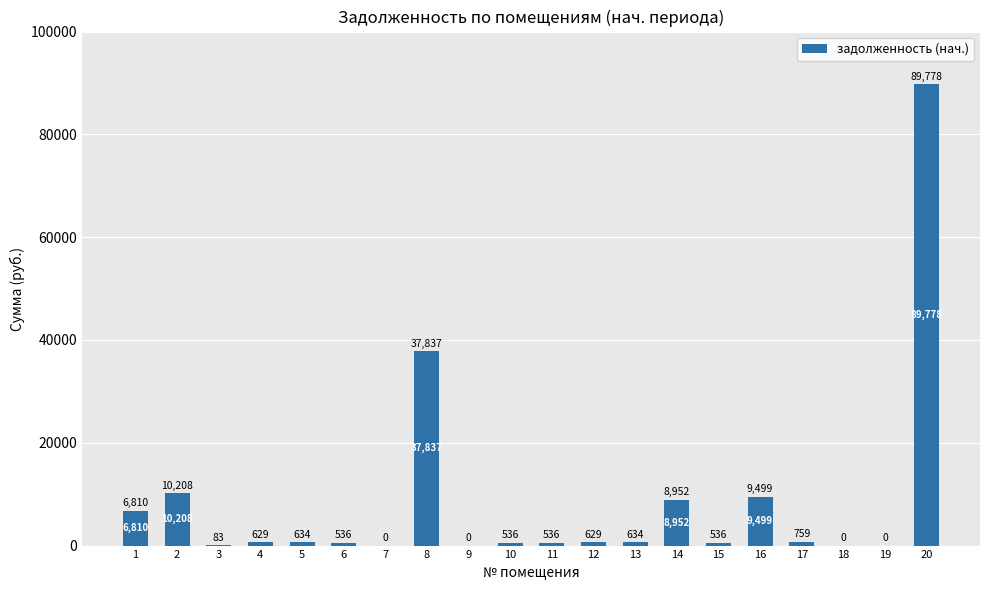

What is the ratio of the value at 10 to the value at 17?

0.7